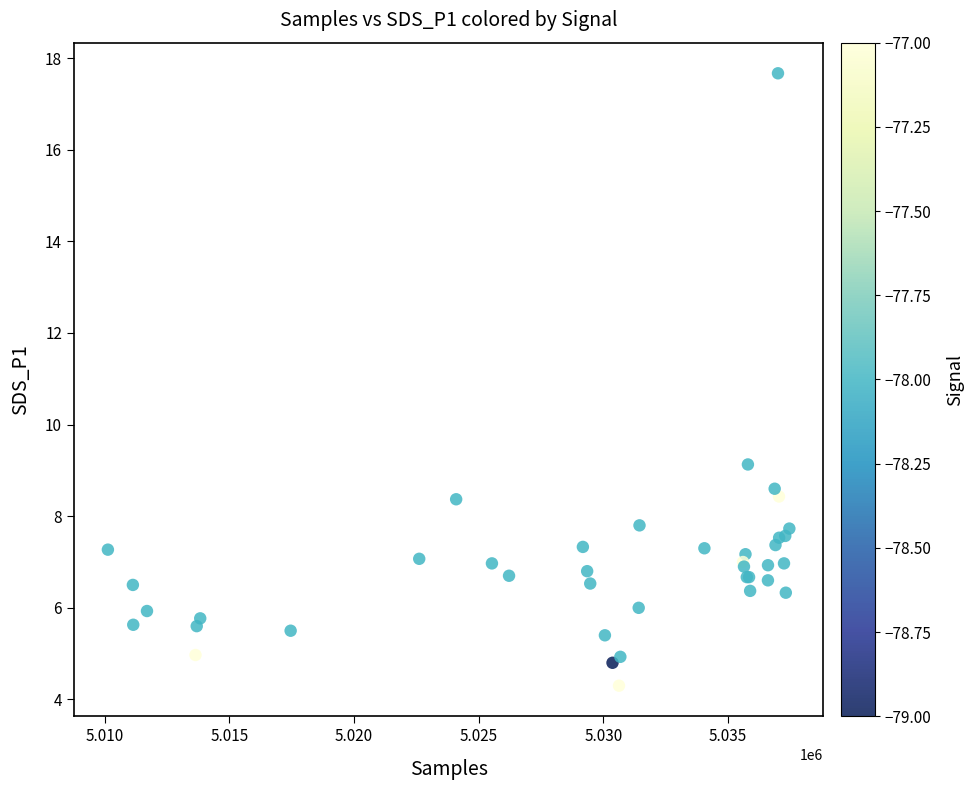

What Y value in the scatter plot is closest to 10?

9.1